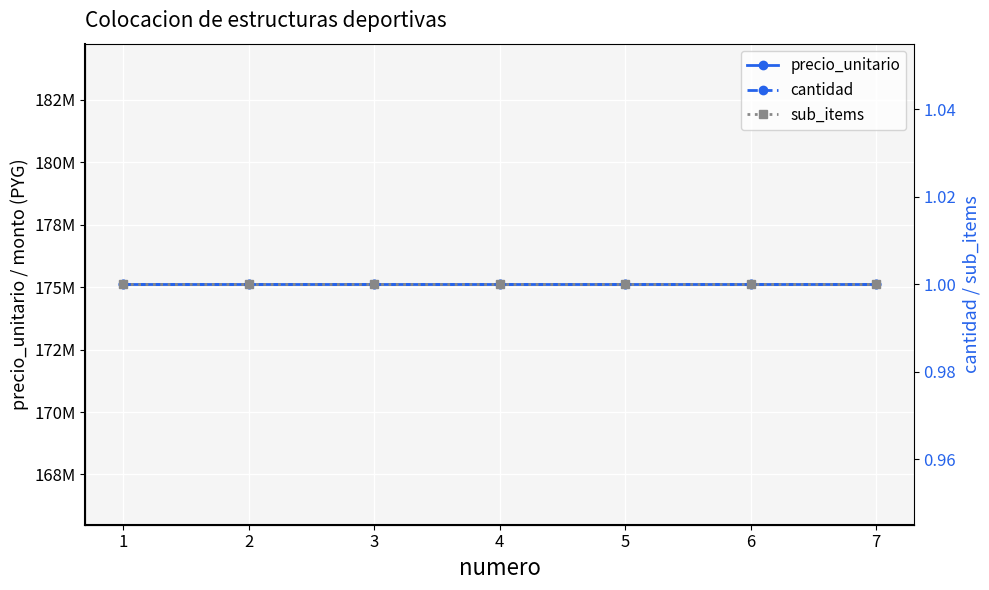

True or false: precio_unitario and cantidad cross at least once.

False